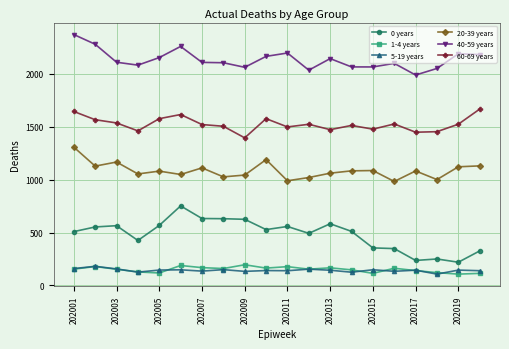

At how many categories does at least one series exceed 1743?

20